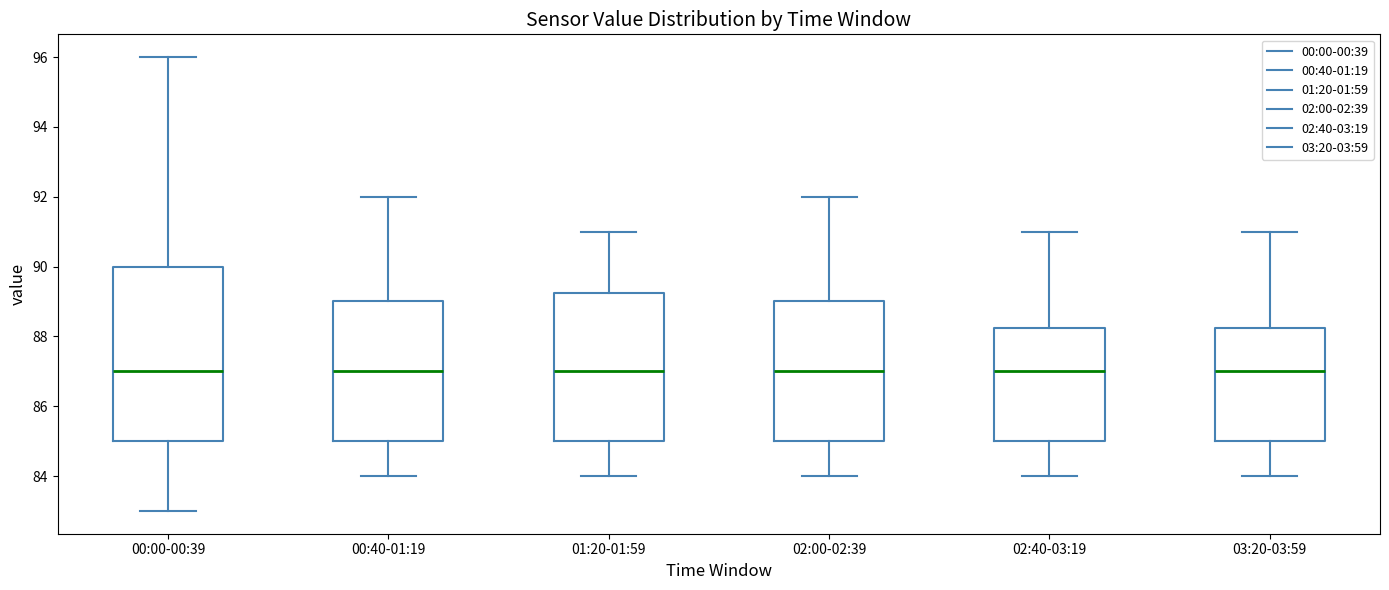

Where is the lower edge of the box for 00:40-01:19 on the y-axis? The values are not printed on the chart, so give them approximately, as read against the axis.

85.0